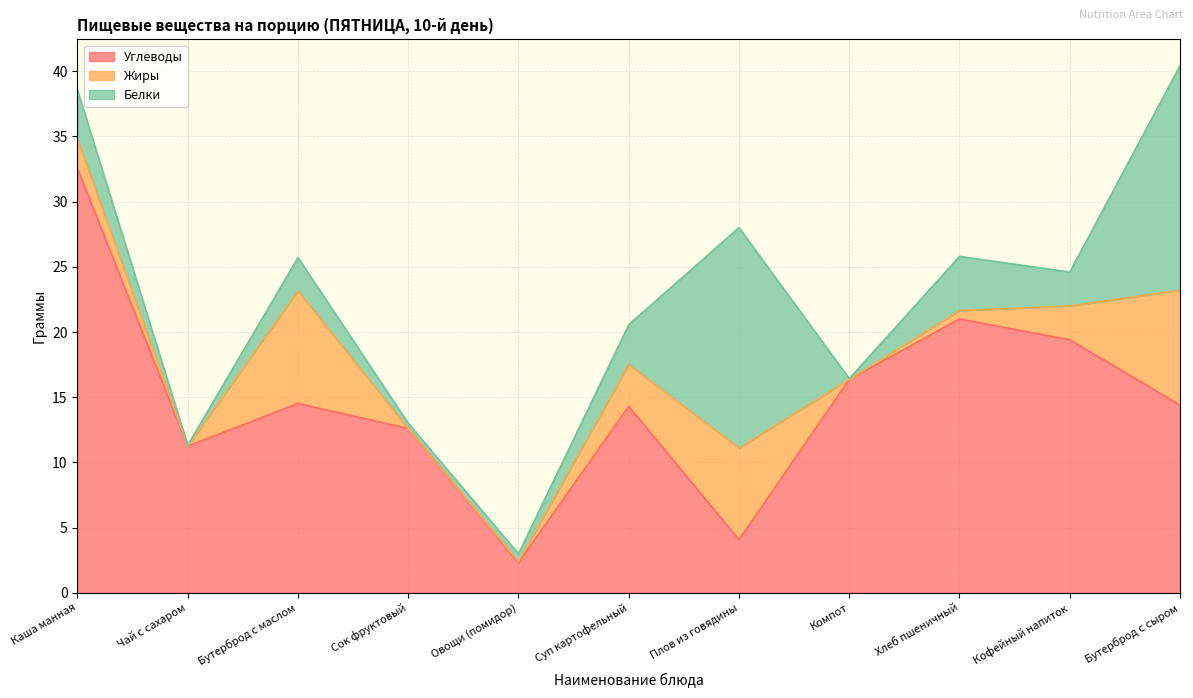

What is the label of the 2nd point from the left?

Чай с сахаром